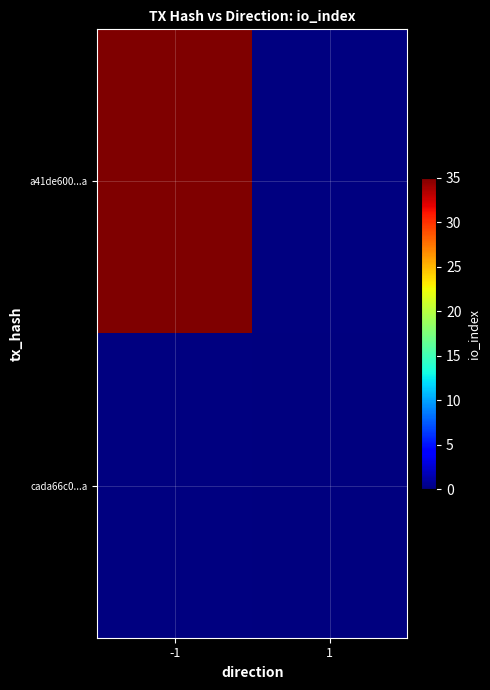

Is the value of cada66c0...a at 1 greater than the value of a41de600...a at 1?

No